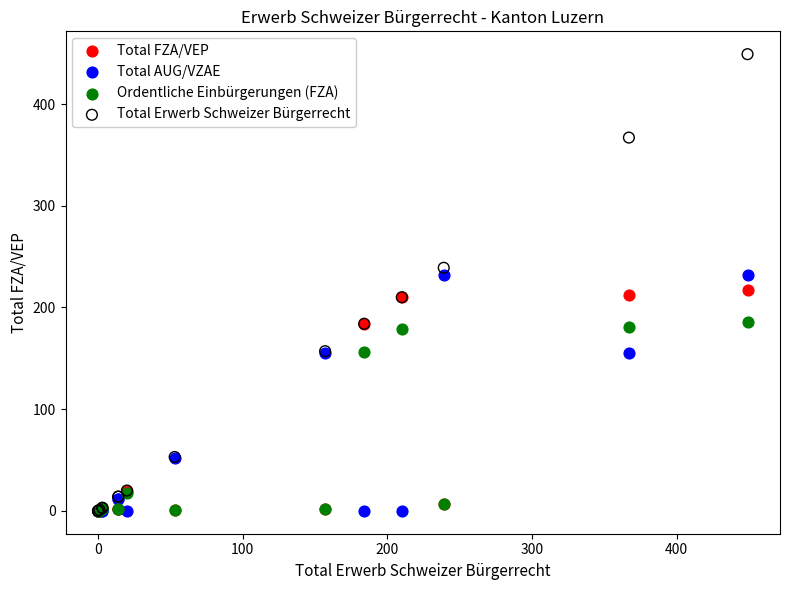

Which series has the widest spread of Y values?

Total Erwerb Schweizer Bürgerrecht